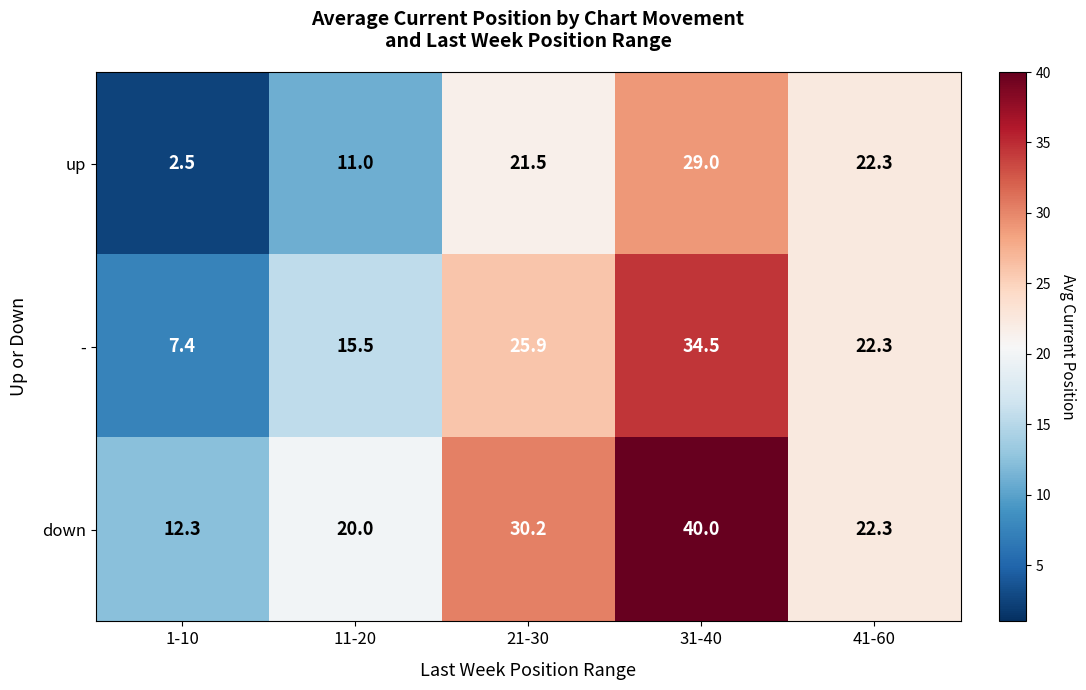

What is the spread (max minus min) of values at 31-40?

11.0